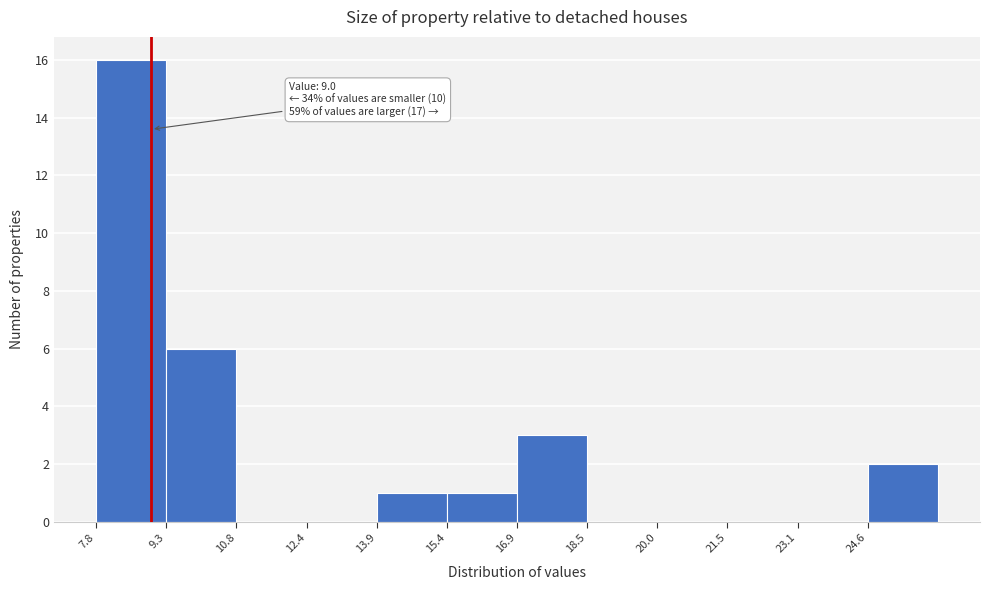

Which range on the x-axis has the tallest bar?

7.8 to 9.4